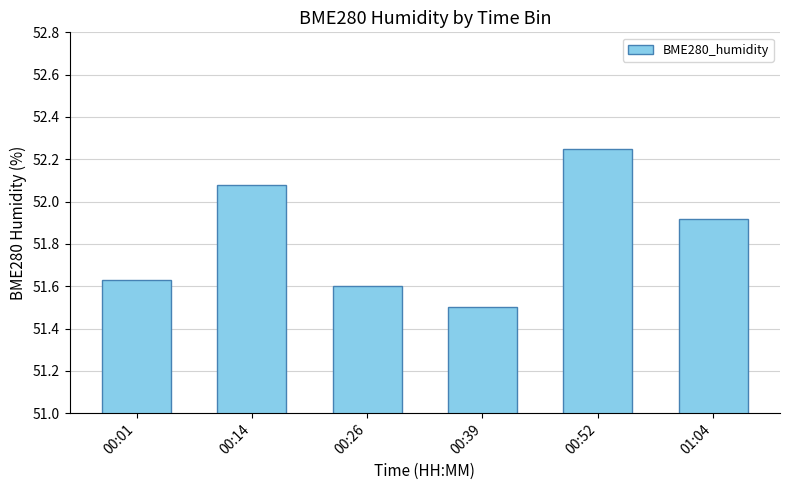

Is it true that the value at 01:04 is 24.4?

False